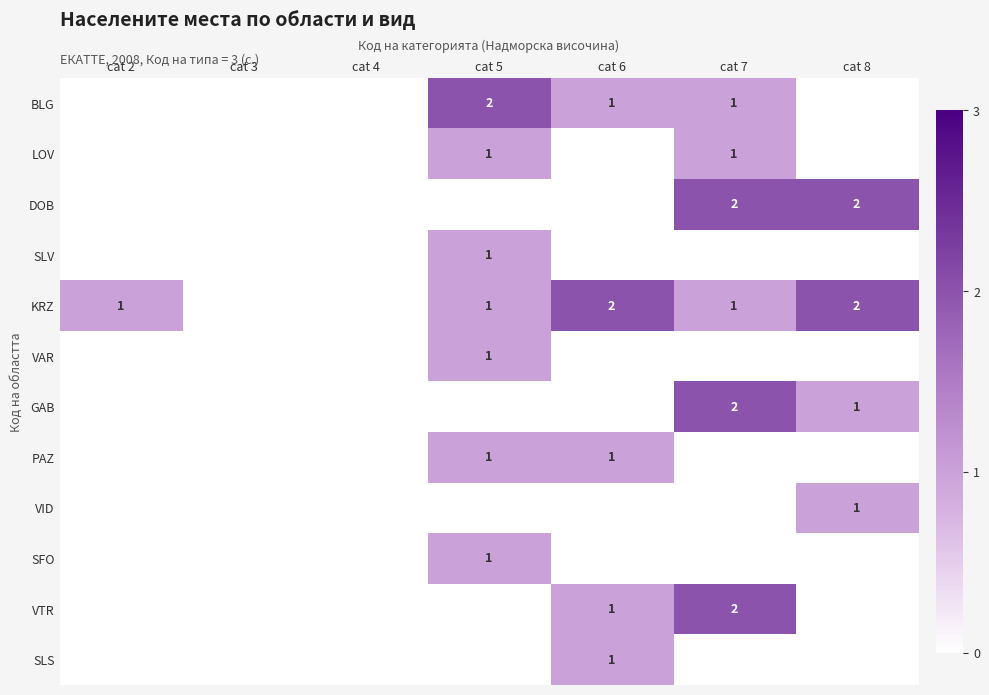

How many series are shown in this chart?

12